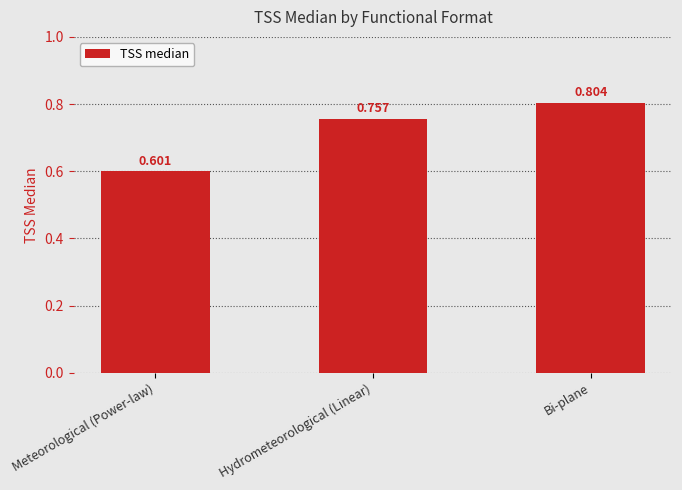

What is the smallest value displayed?

0.6